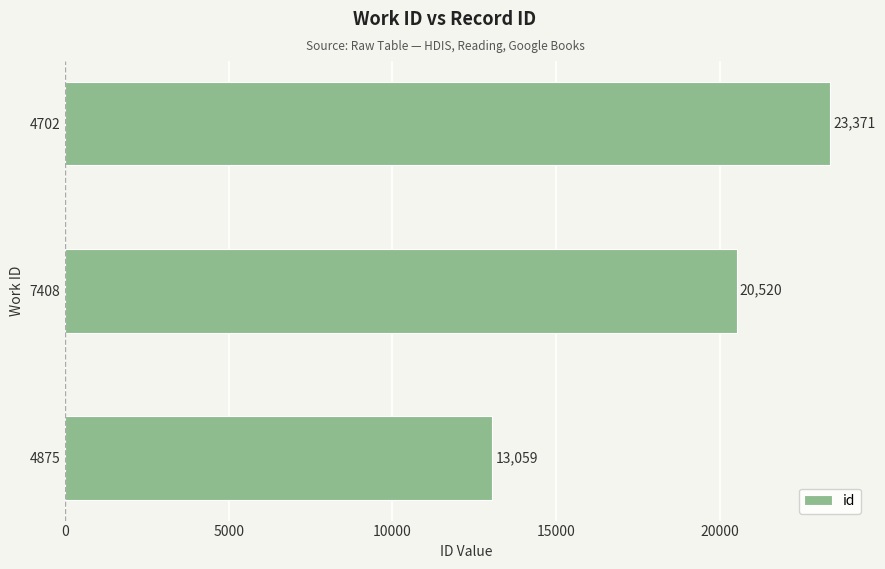

How many values are between 13059 and 23371?

3